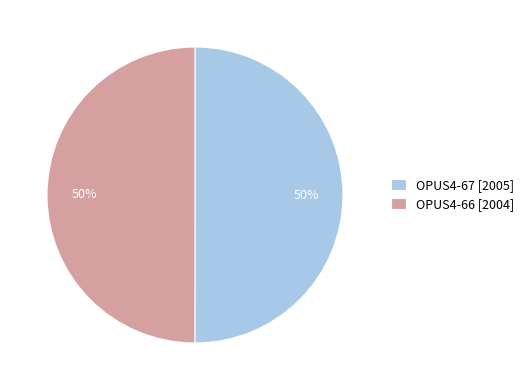

The OPUS4-67 slice represents 50% of the pie. True or false?

True